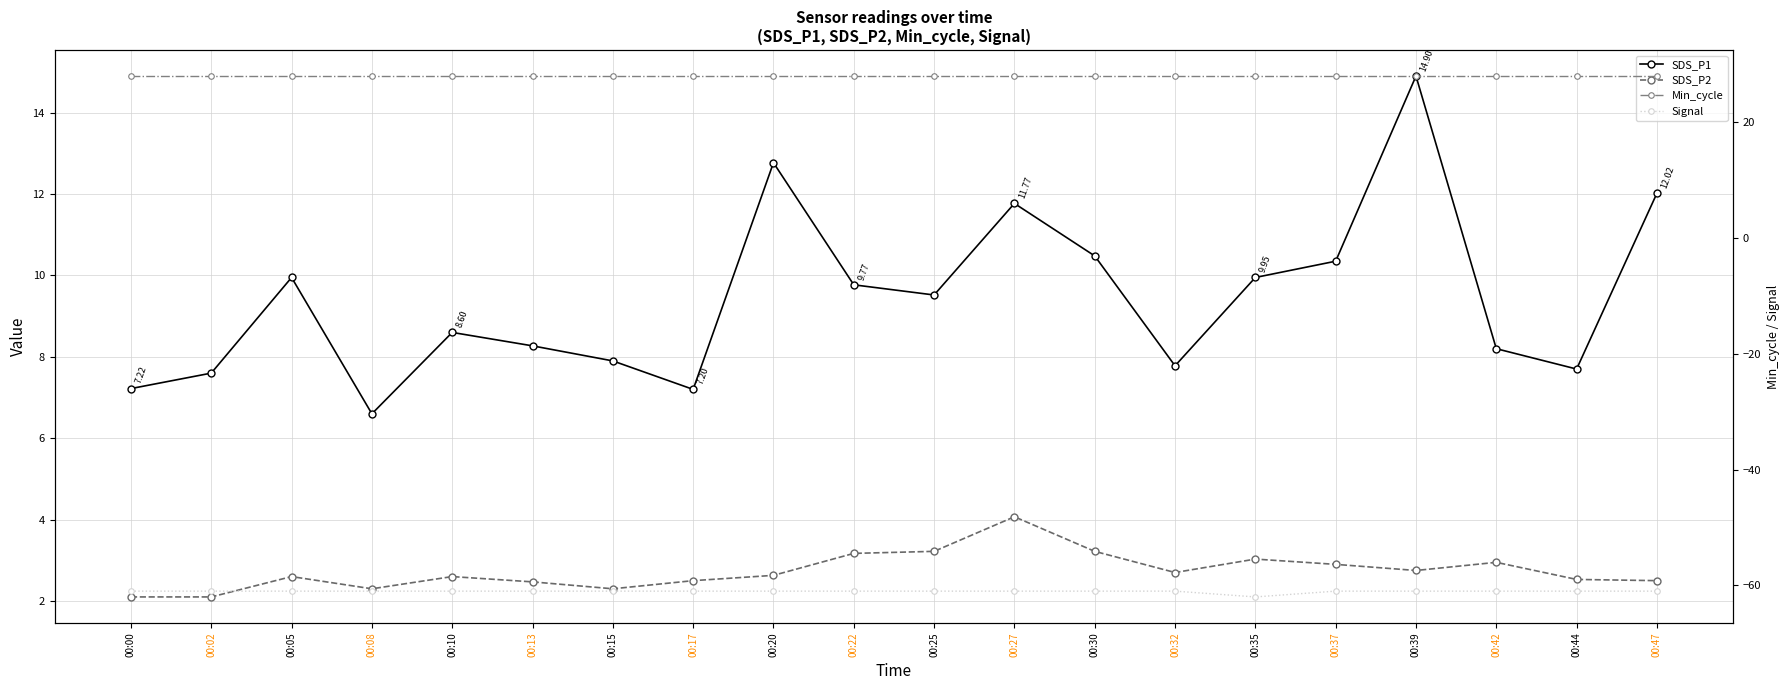

Reading right to left, extract all data points from this chart.

SDS_P1: 00:47=12.0	00:44=7.7	00:42=8.2	00:39=14.9	00:37=10.3	00:35=9.9	00:32=7.8	00:30=10.5	00:27=11.8	00:25=9.5	00:22=9.8	00:20=12.8	00:17=7.2	00:15=7.9	00:13=8.3	00:10=8.6	00:08=6.6	00:05=9.9	00:02=7.6	00:00=7.2
SDS_P2: 00:47=2.5	00:44=2.5	00:42=3.0	00:39=2.8	00:37=2.9	00:35=3.0	00:32=2.7	00:30=3.2	00:27=4.1	00:25=3.2	00:22=3.2	00:20=2.6	00:17=2.5	00:15=2.3	00:13=2.5	00:10=2.6	00:08=2.3	00:05=2.6	00:02=2.1	00:00=2.1
Min_cycle: 00:47=28.0	00:44=28.0	00:42=28.0	00:39=28.0	00:37=28.0	00:35=28.0	00:32=28.0	00:30=28.0	00:27=28.0	00:25=28.0	00:22=28.0	00:20=28.0	00:17=28.0	00:15=28.0	00:13=28.0	00:10=28.0	00:08=28.0	00:05=28.0	00:02=28.0	00:00=28.0
Signal: 00:47=-61.0	00:44=-61.0	00:42=-61.0	00:39=-61.0	00:37=-61.0	00:35=-62.0	00:32=-61.0	00:30=-61.0	00:27=-61.0	00:25=-61.0	00:22=-61.0	00:20=-61.0	00:17=-61.0	00:15=-61.0	00:13=-61.0	00:10=-61.0	00:08=-61.0	00:05=-61.0	00:02=-61.0	00:00=-61.0